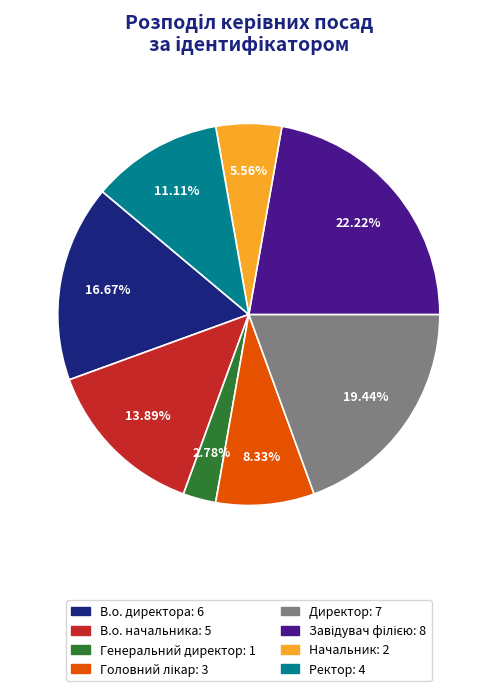

Is there any slice that represents more than half of the pie?

No